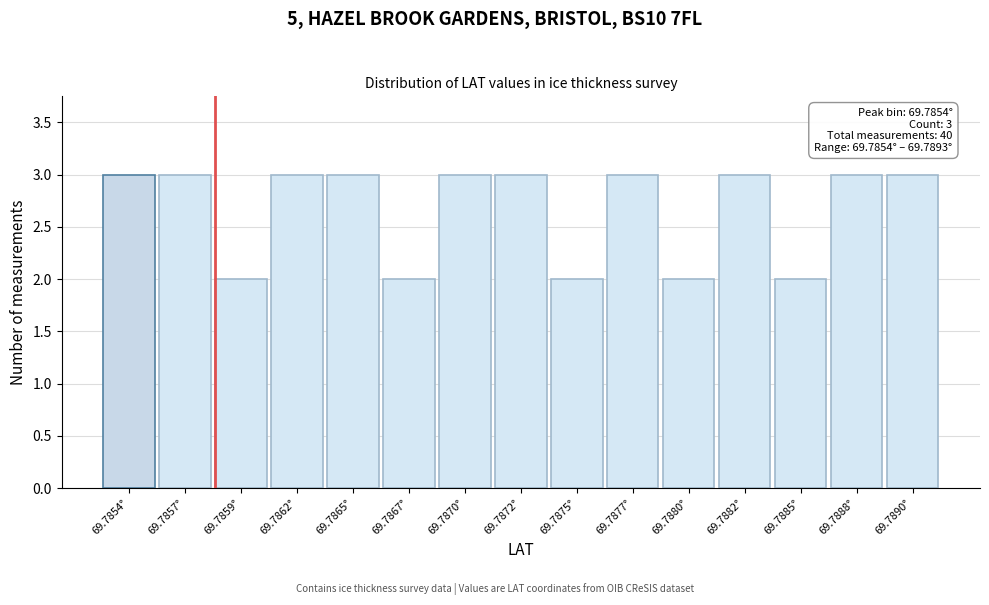

Reading left to right, transcribe all the data shown in this chart.

69.7854°=3	69.7857°=3	69.7859°=2	69.7862°=3	69.7865°=3	69.7867°=2	69.7870°=3	69.7872°=3	69.7875°=2	69.7877°=3	69.7880°=2	69.7882°=3	69.7885°=2	69.7888°=3	69.7890°=3